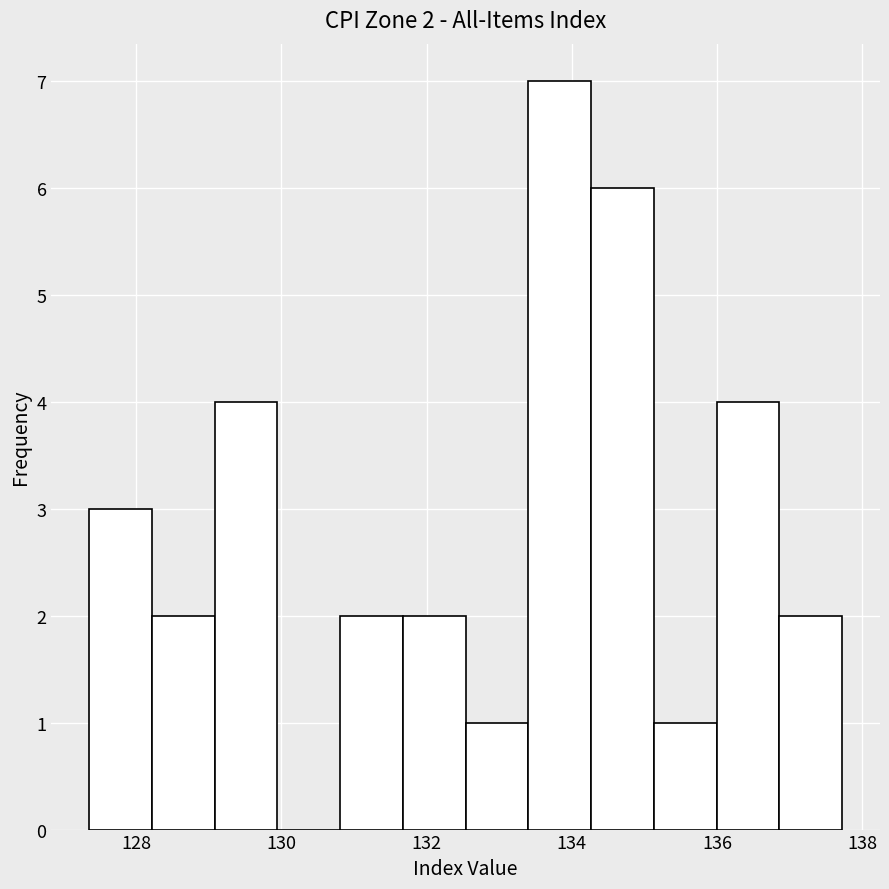

Over which range of the x-axis is the bar tallest?

133.4 to 134.2